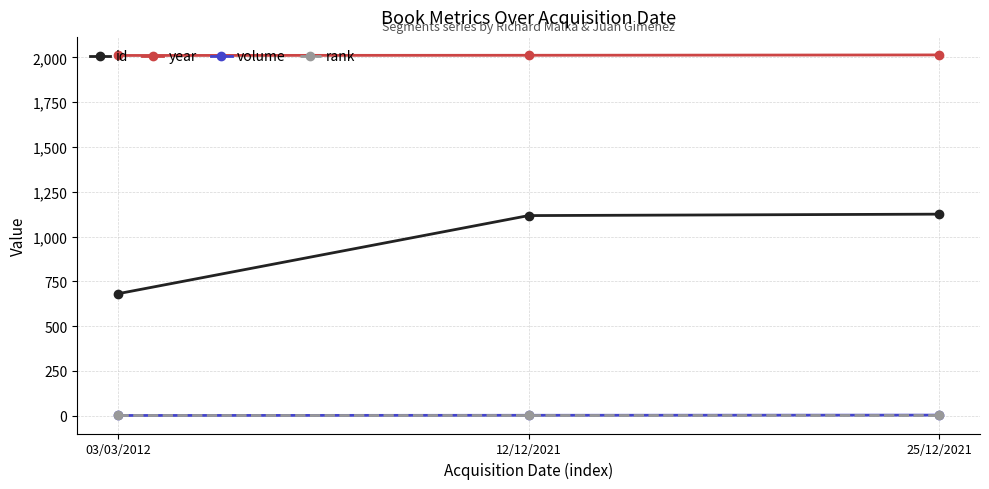

What is the label of the 3rd point from the left?

25/12/2021